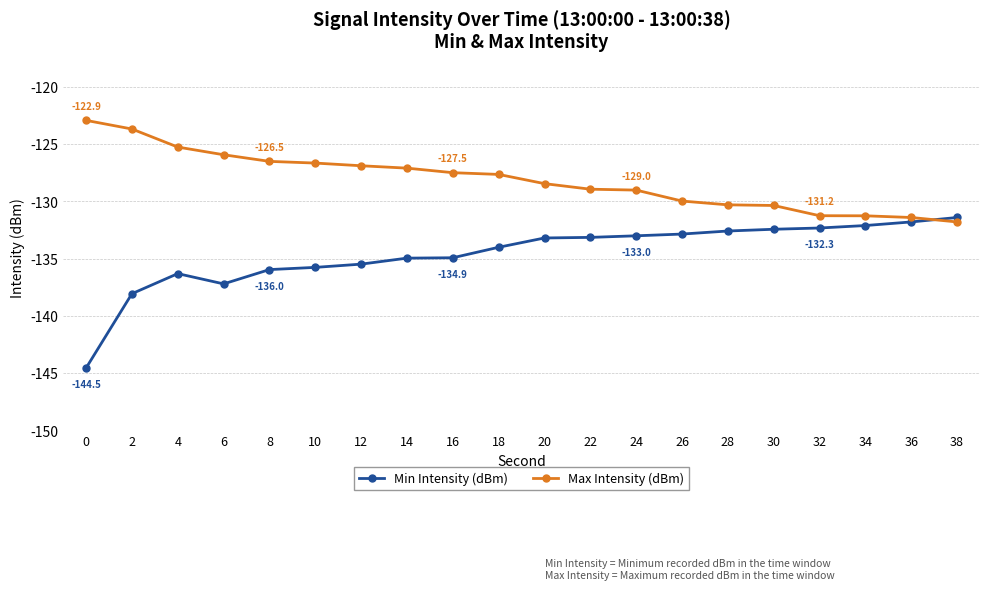

The value of Max Intensity (dBm) at 28 is -130.3. True or false?

True